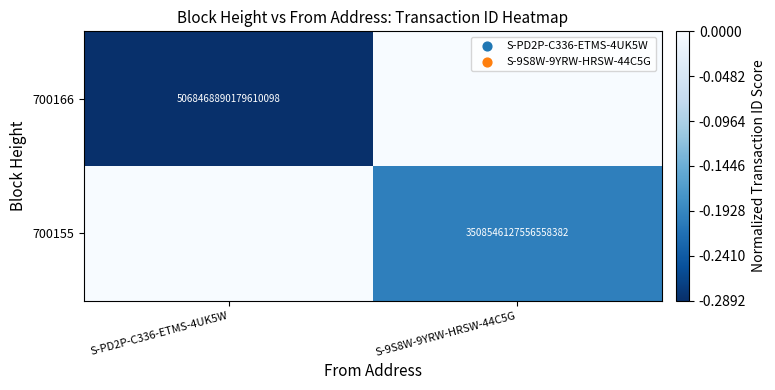

Is it true that 700166 equals 7845796645460869120 at S-PD2P-C336-ETMS-4UK5W?

False